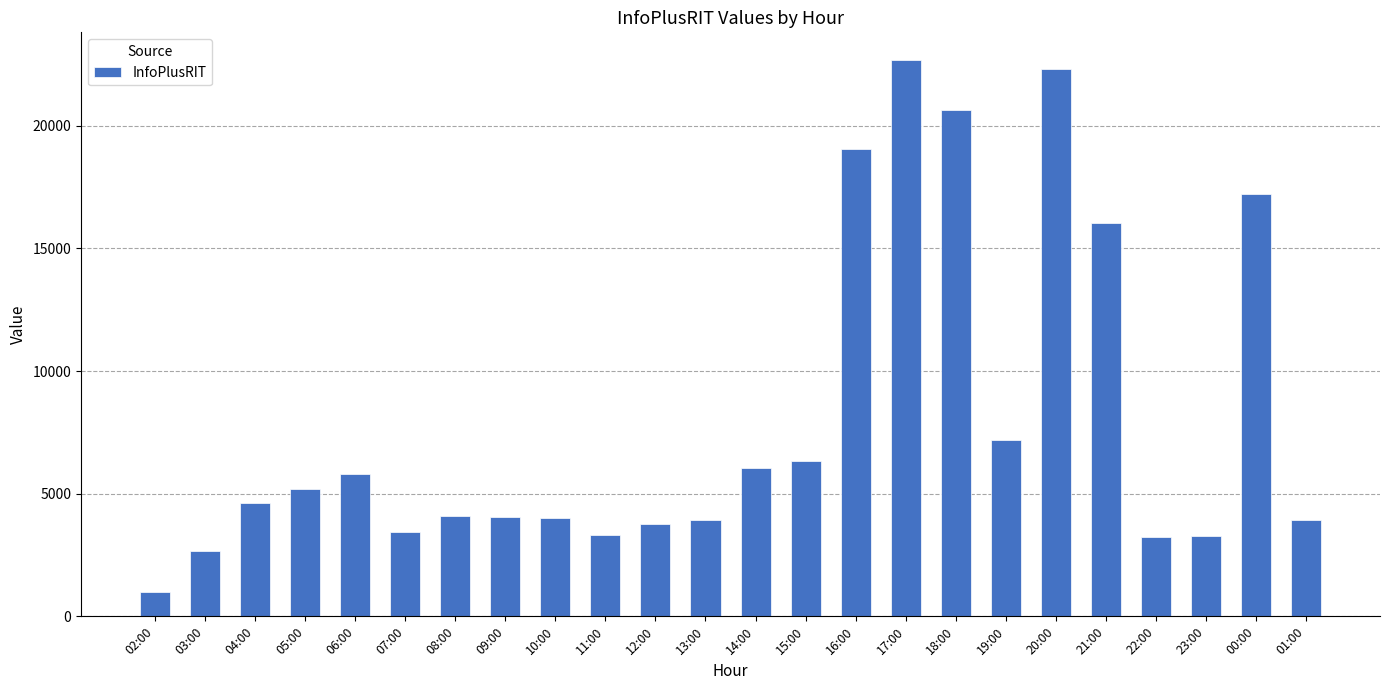

What is the label of the 11th bar from the right?

15:00